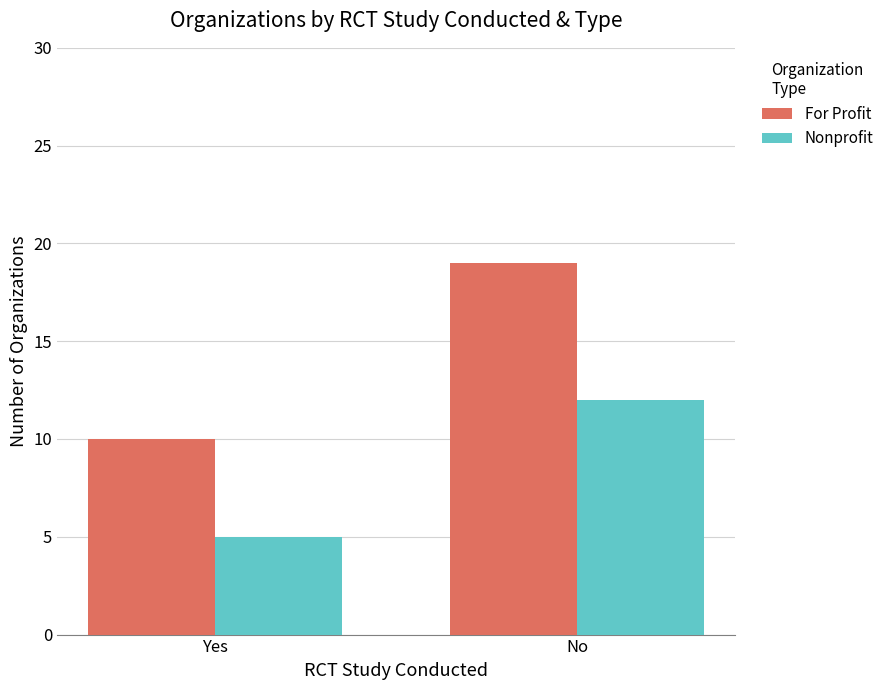

Rank the series by their average value, from lowest to highest.

Nonprofit, For Profit